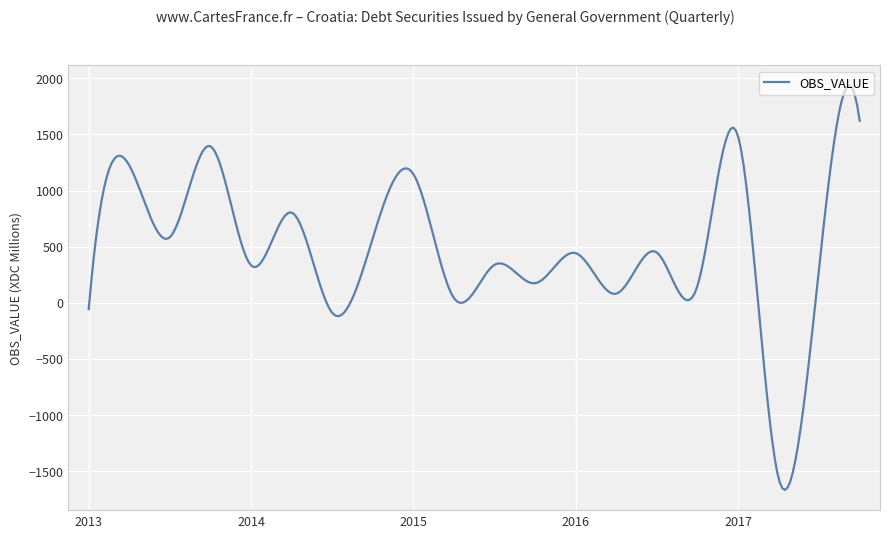

What is the difference between the maximum and minimum values?

3603.4